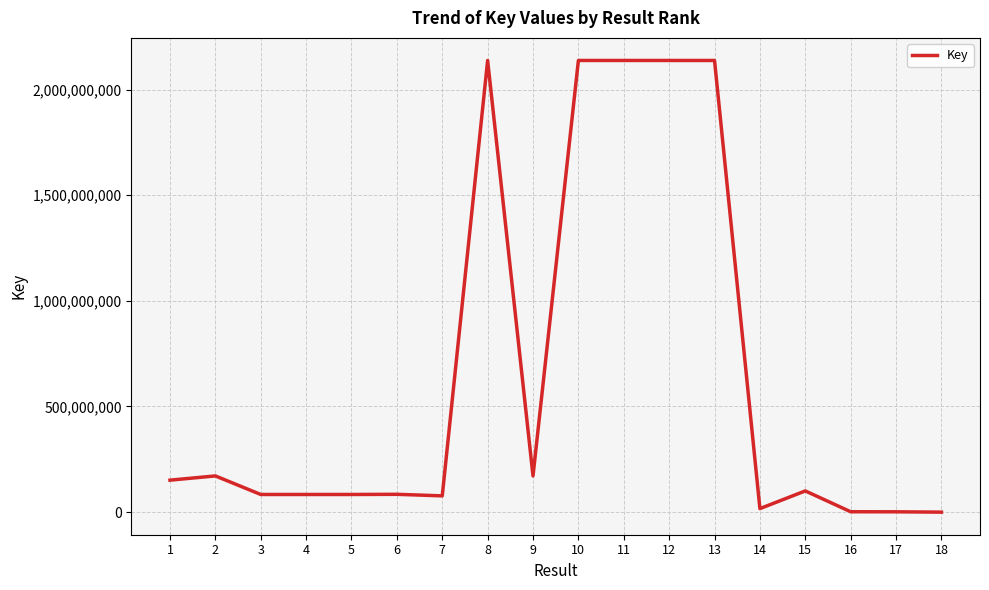

What is the maximum value shown in the chart?

2137695802